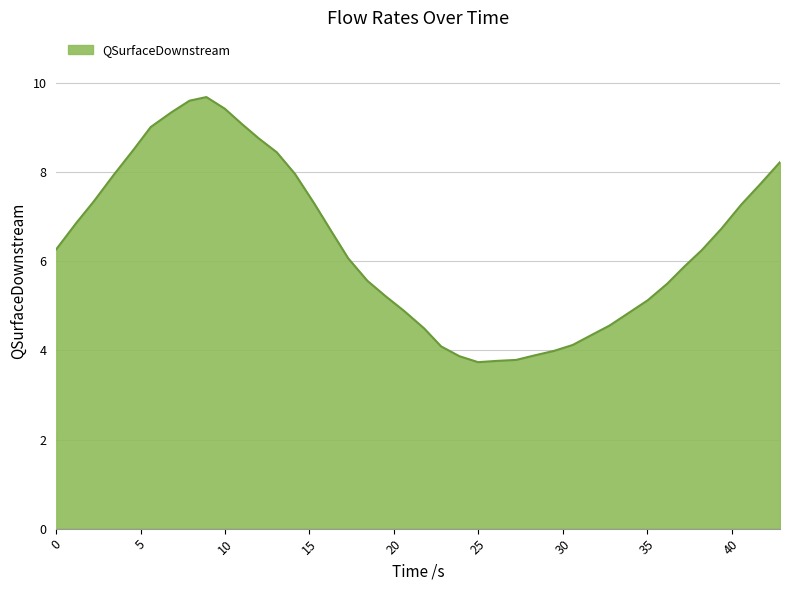

Does the chart have visible grid lines?

Yes